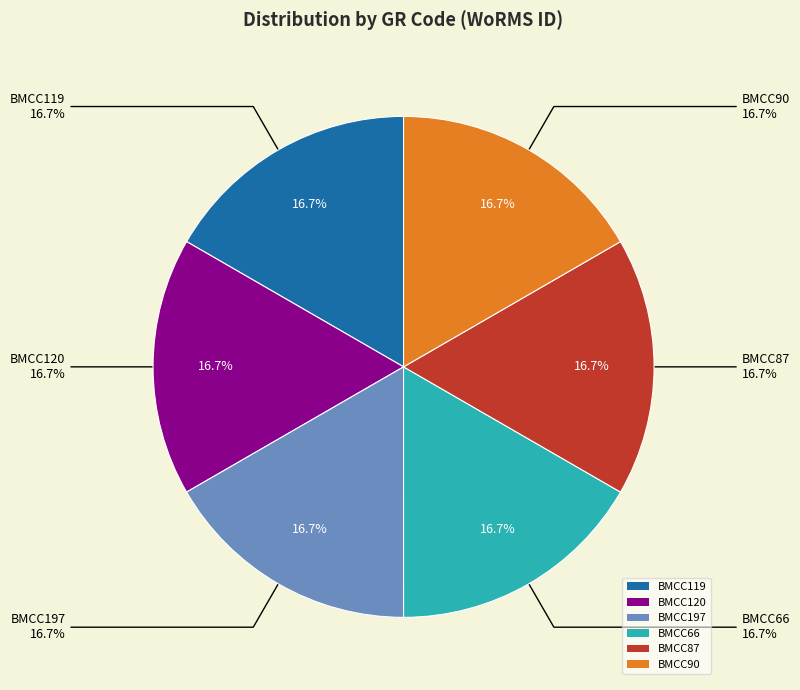

The BMCC120 slice represents 29% of the pie. True or false?

False